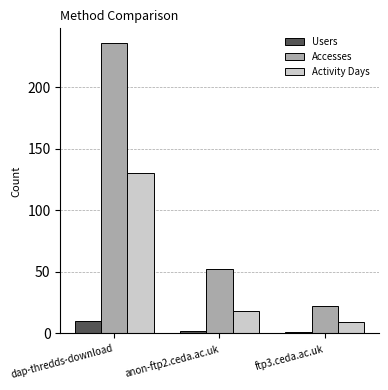

Reading left to right, list all the values displayed in this chart.

Users: dap-thredds-download=10	anon-ftp2.ceda.ac.uk=2	ftp3.ceda.ac.uk=1
Accesses: dap-thredds-download=236	anon-ftp2.ceda.ac.uk=52	ftp3.ceda.ac.uk=22
Activity Days: dap-thredds-download=130	anon-ftp2.ceda.ac.uk=18	ftp3.ceda.ac.uk=9